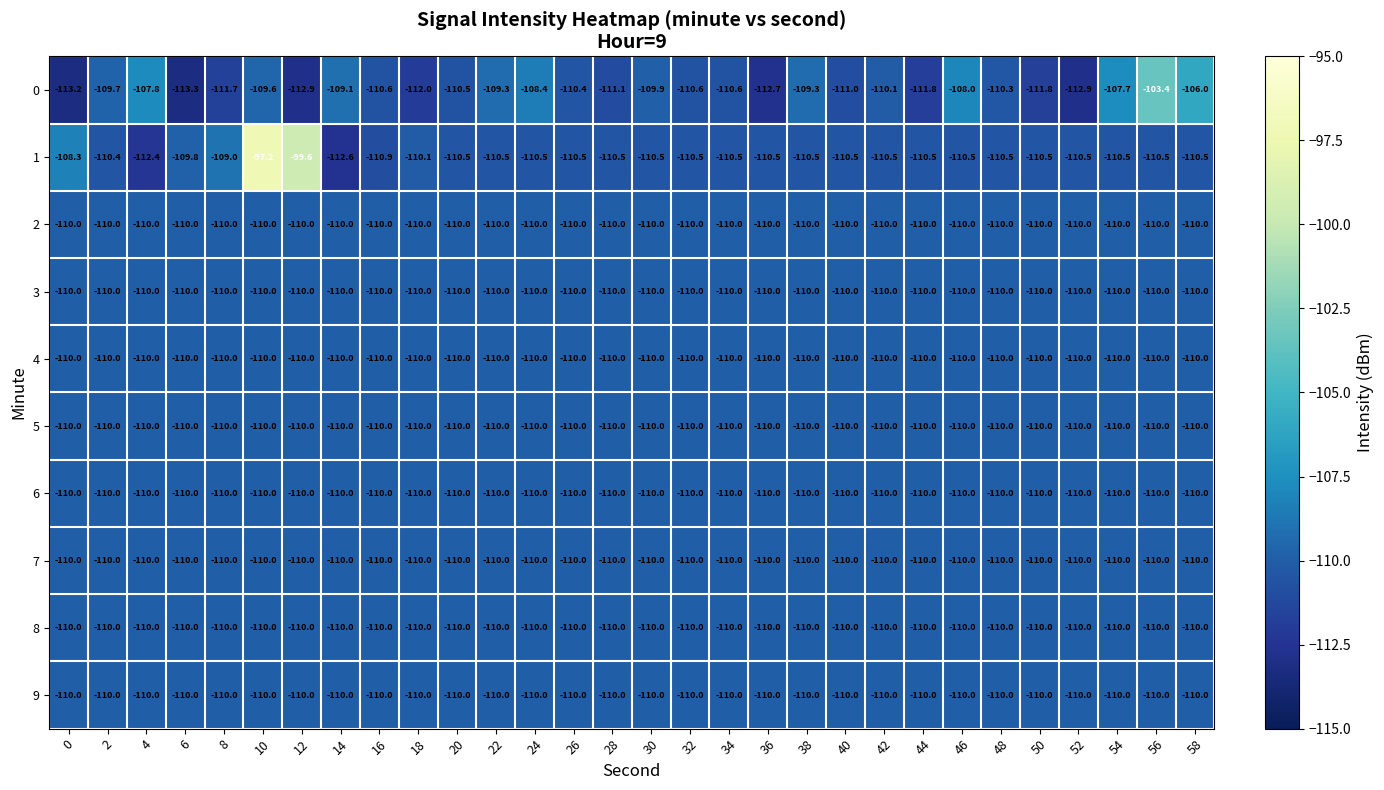

The 0 series shows -77.2 at 40. True or false?

False